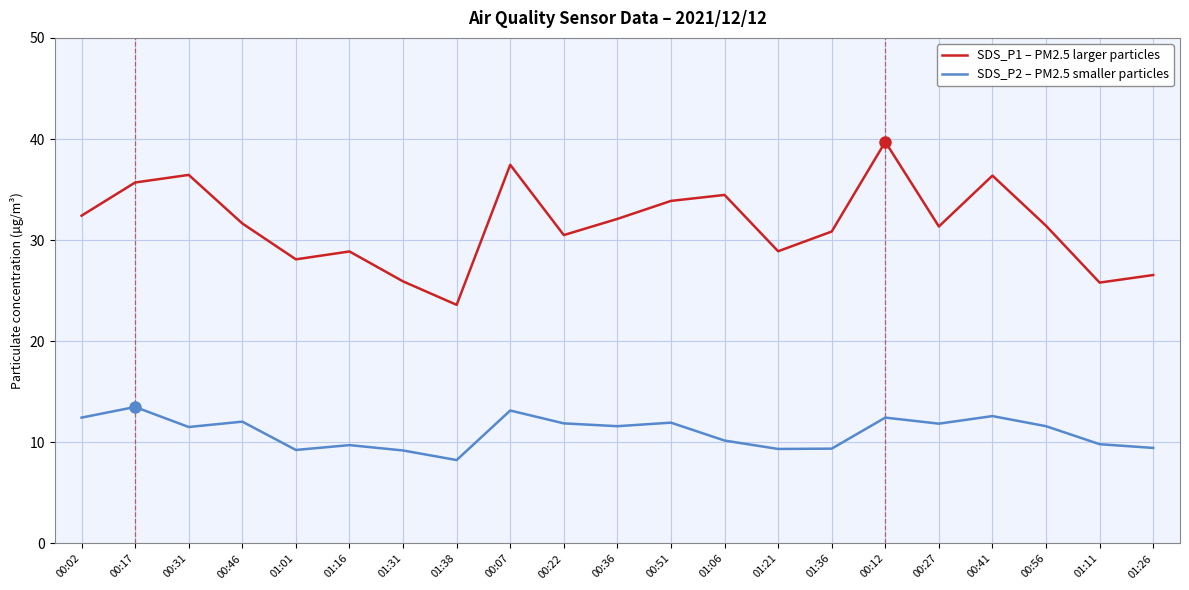

Which series has the largest range (max minus min)?

SDS_P1 – PM2.5 larger particles